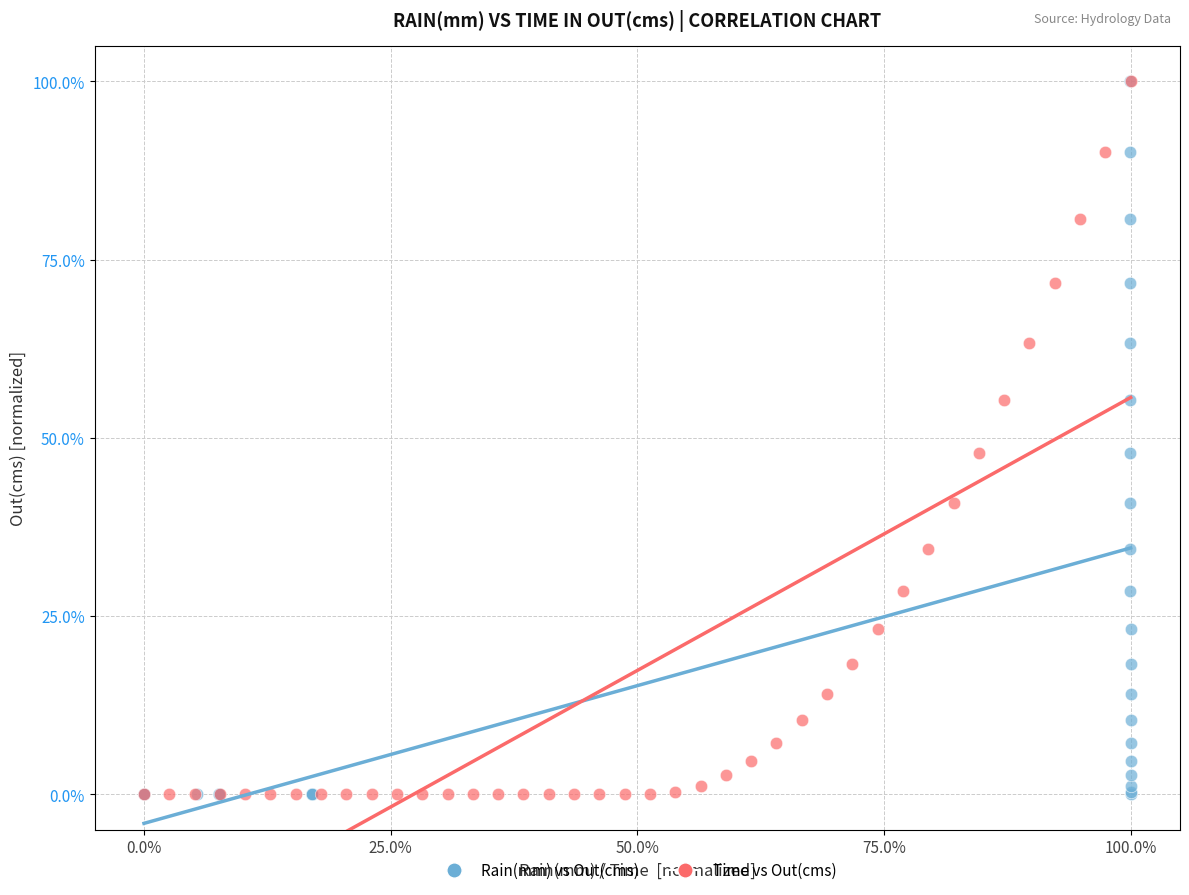

What are all the series names shown in the legend?

Rain(mm) vs Out(cms), Time vs Out(cms)